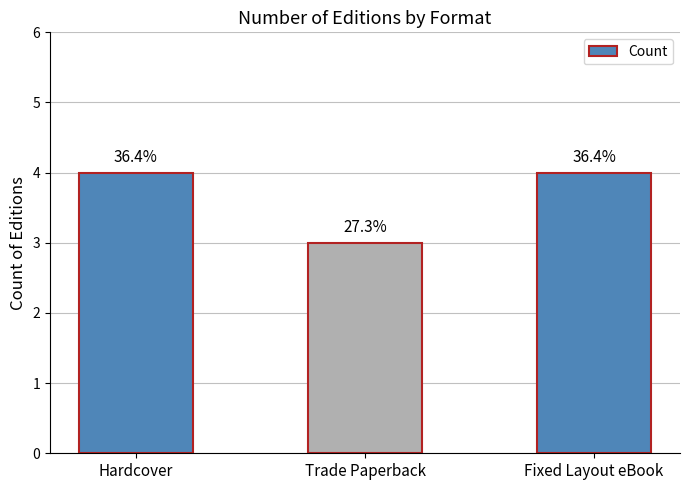

How many bars are there in total?

3